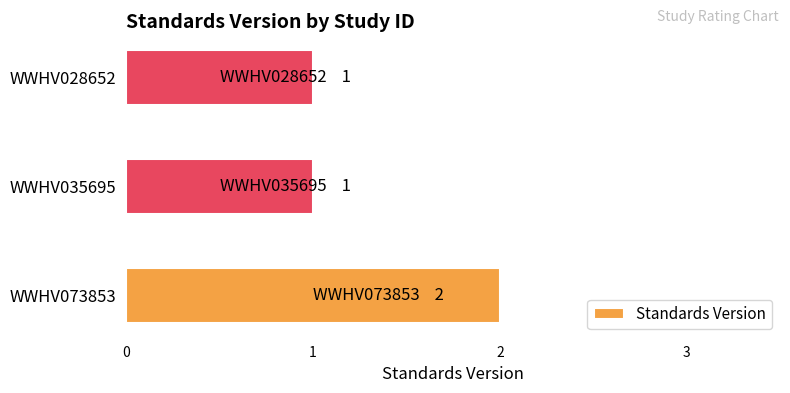

Reading bottom to top, extract all data points from this chart.

2	1	1